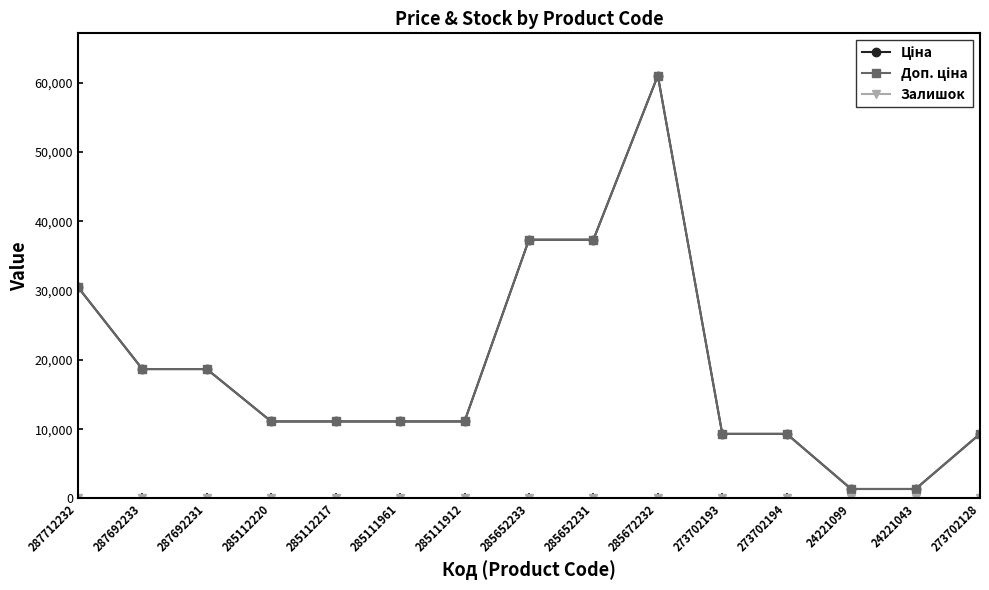

At which category is the sum across all series the highest?

285672232